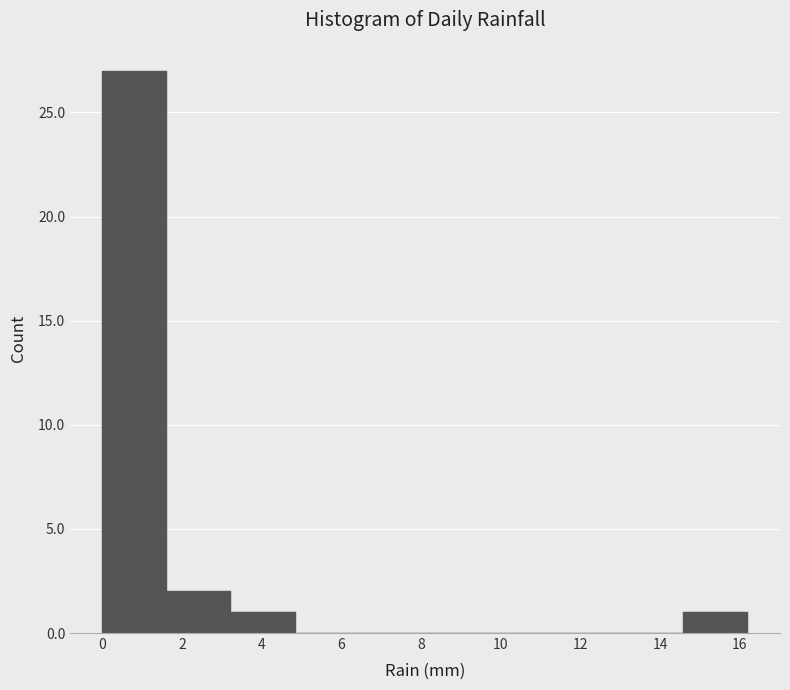

Reading left to right, list every bar in this chart as the range it spans on the x-axis followed by its height. Neither the bar edges nor the heights are printed on the chart, so give them approximately, as read against the axes.

0.00 to 1.62: 27
1.62 to 3.24: 2
3.24 to 4.86: 1
4.86 to 6.48: 0
6.48 to 8.10: 0
8.10 to 9.72: 0
9.72 to 11.34: 0
11.34 to 12.96: 0
12.96 to 14.58: 0
14.58 to 16.20: 1